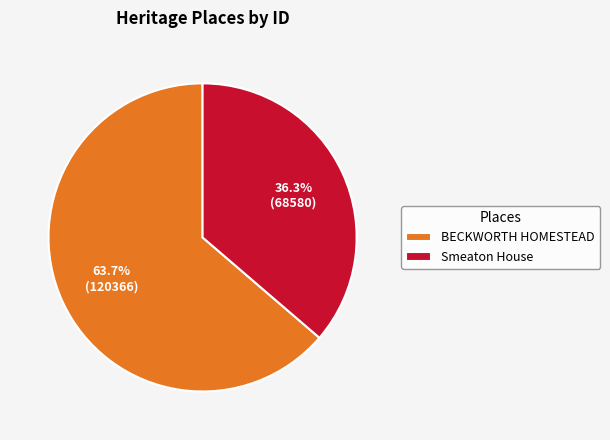

To the nearest percent, what is the average slice percentage?

50%